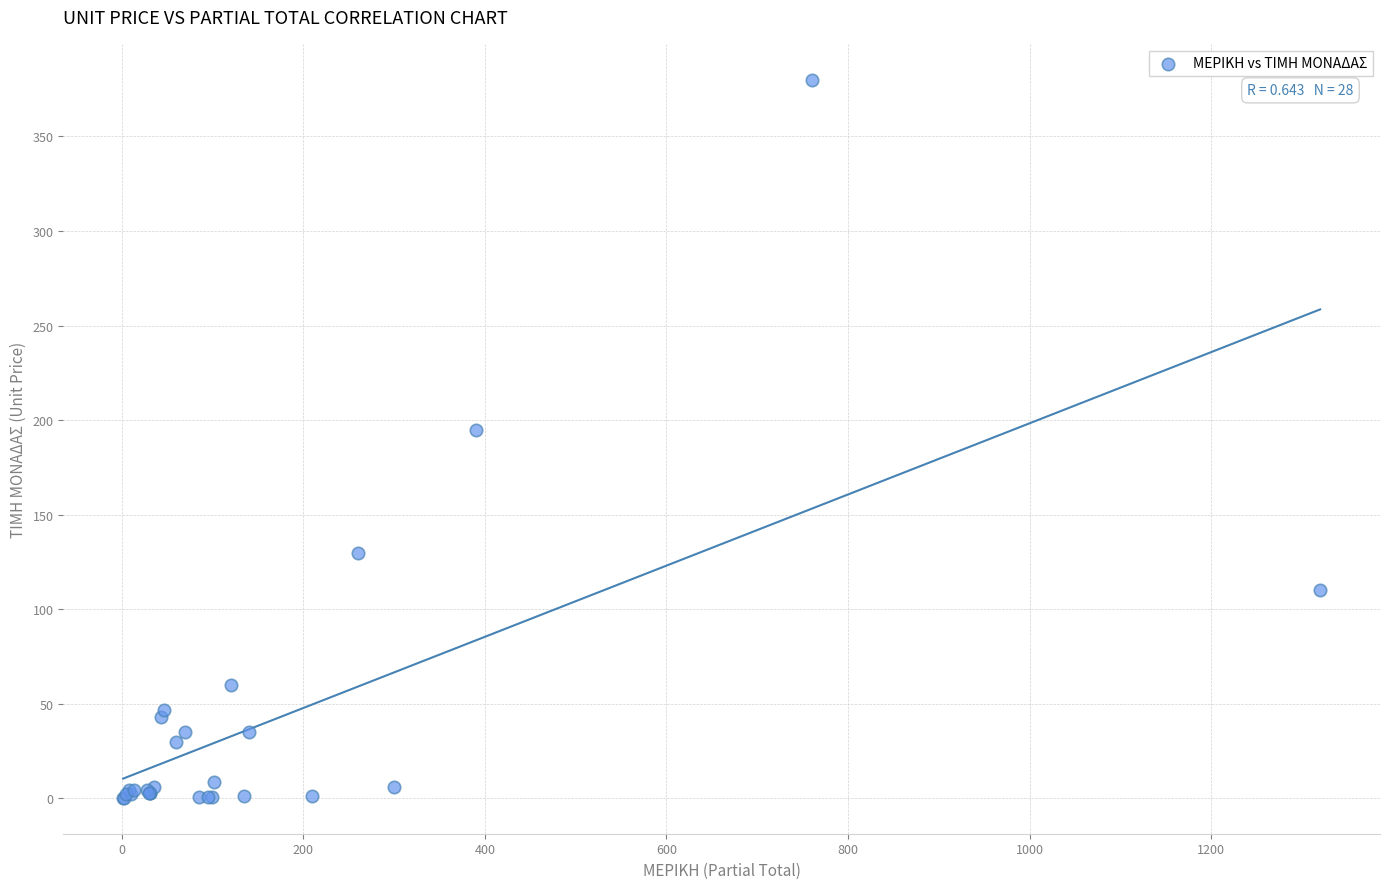

What Y value in the scatter plot is closest to 190?

195.0